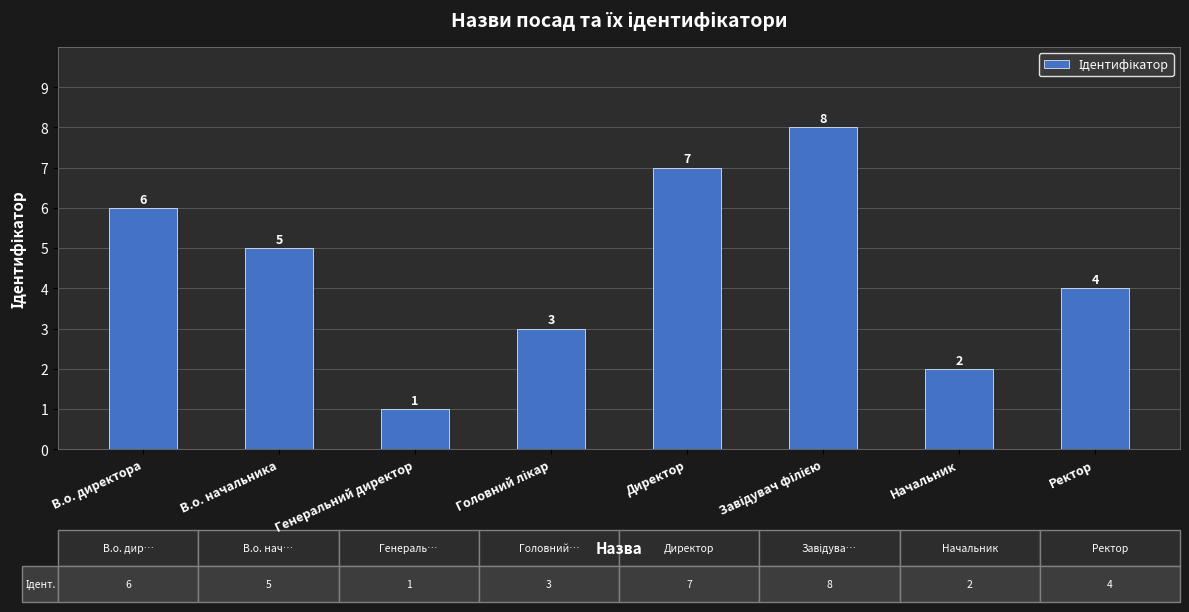

Reading left to right, what are all the values shown in this chart?

6	5	1	3	7	8	2	4